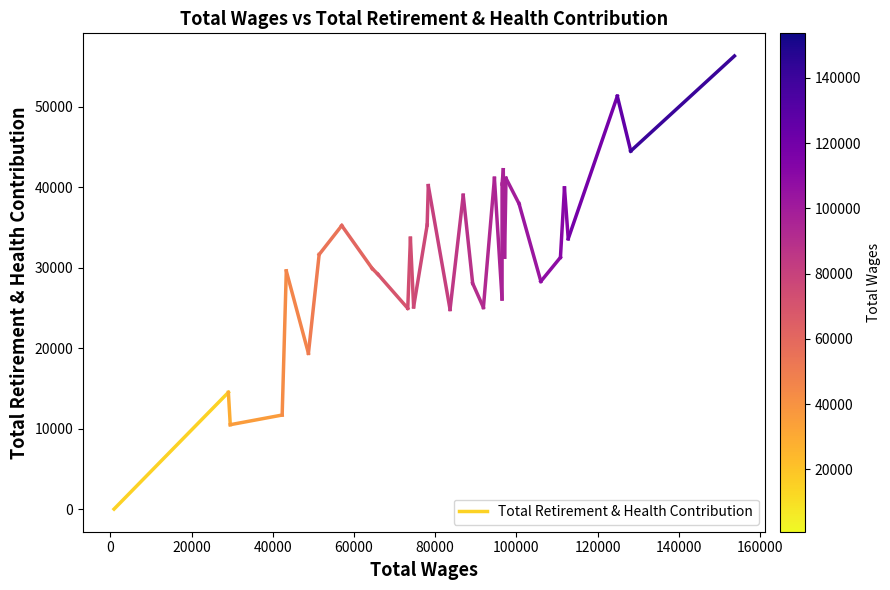

How many lines are shown in the chart?

1